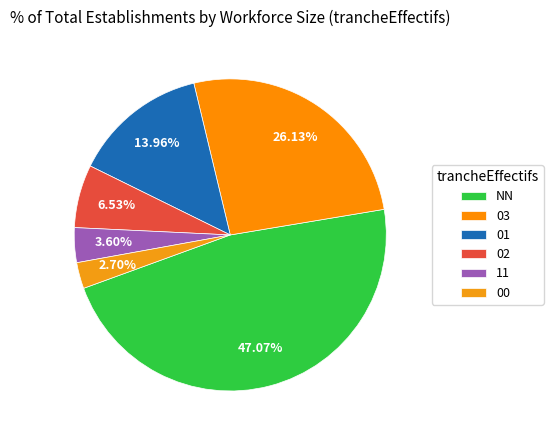

To the nearest percent, what portion does 01 represent?

14%